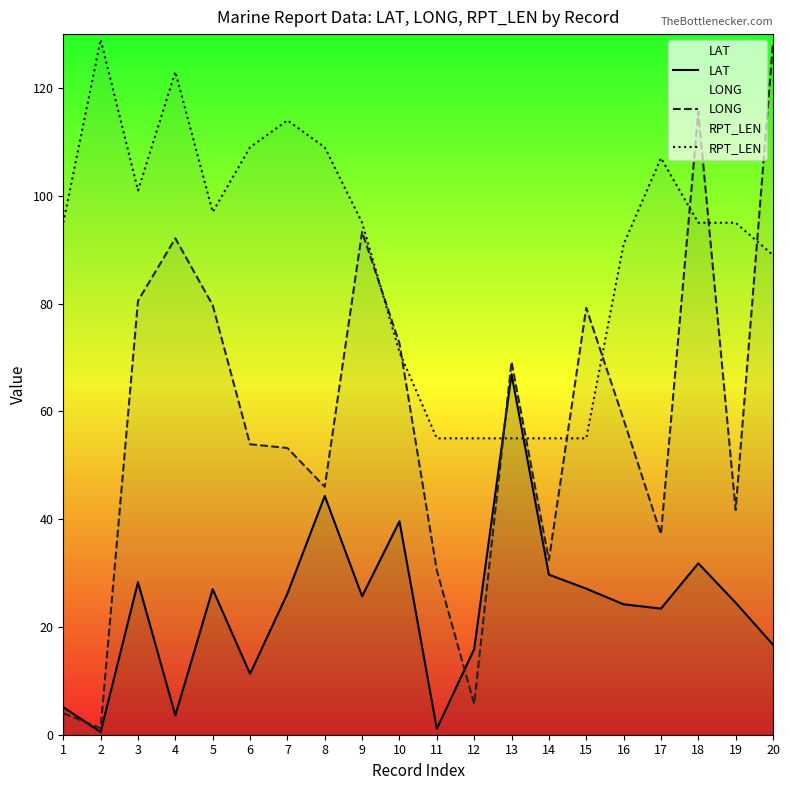

How many data points does each series have?

20